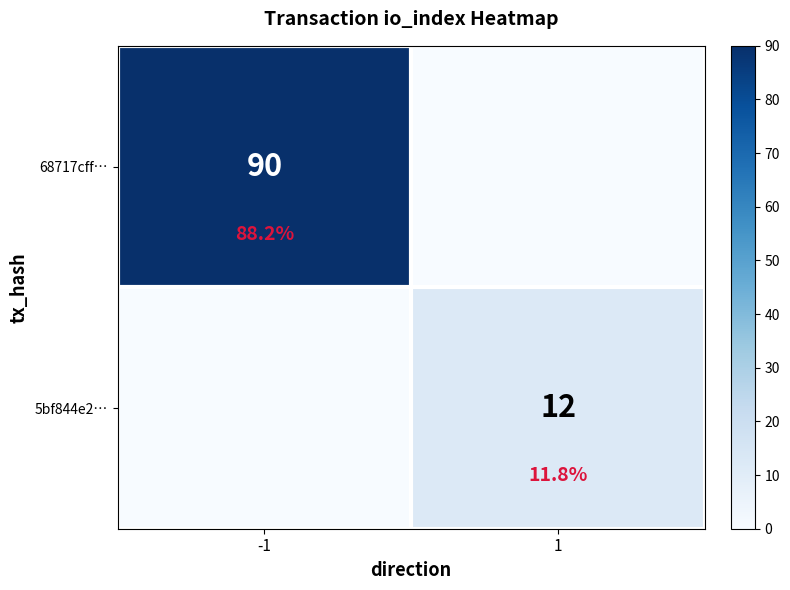

Rank the series by their average value, from lowest to highest.

5bf844e2…, 68717cff…